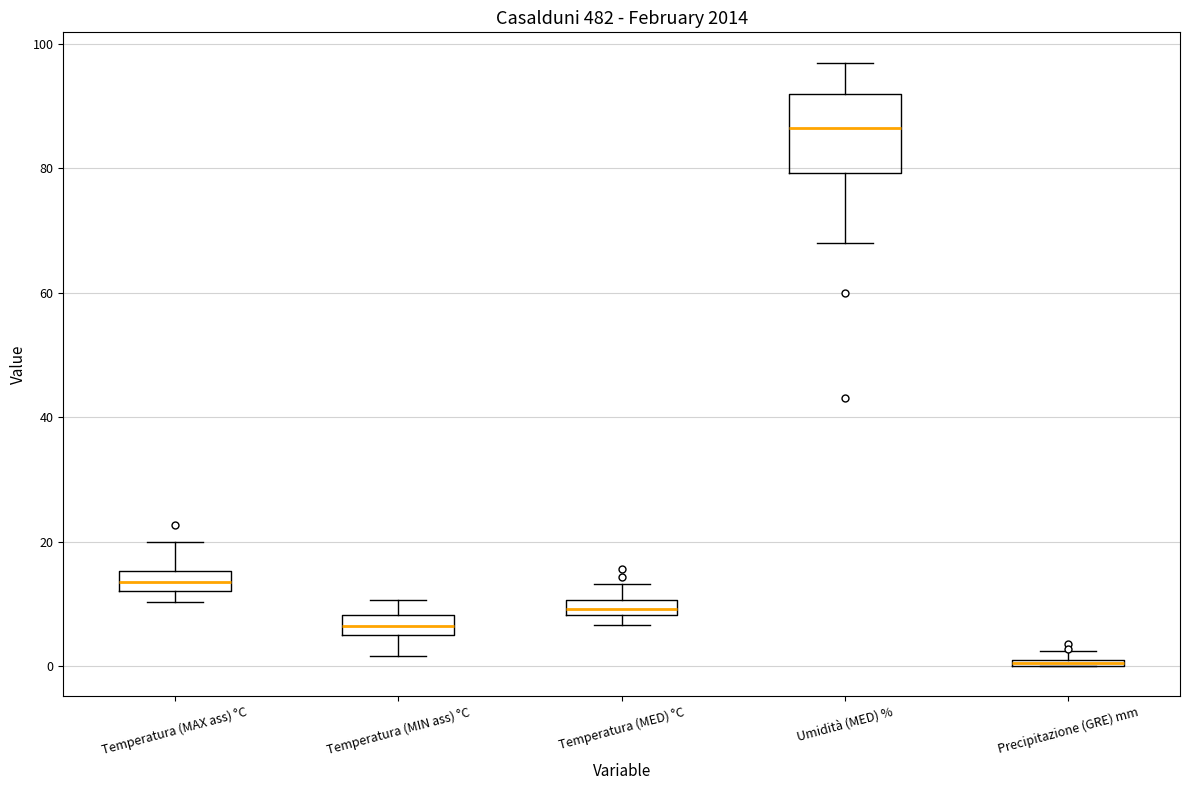

Where is the upper edge of the box for Temperatura (MED) °C on the y-axis? The values are not printed on the chart, so give them approximately, as read against the axis.

10